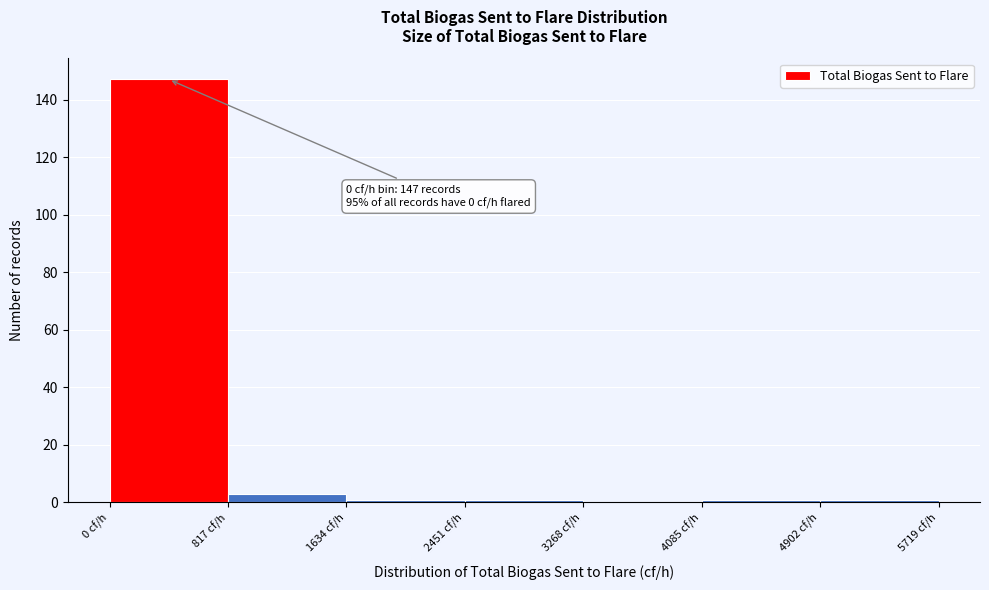

Over which range of the x-axis is the bar tallest?

0 to 800